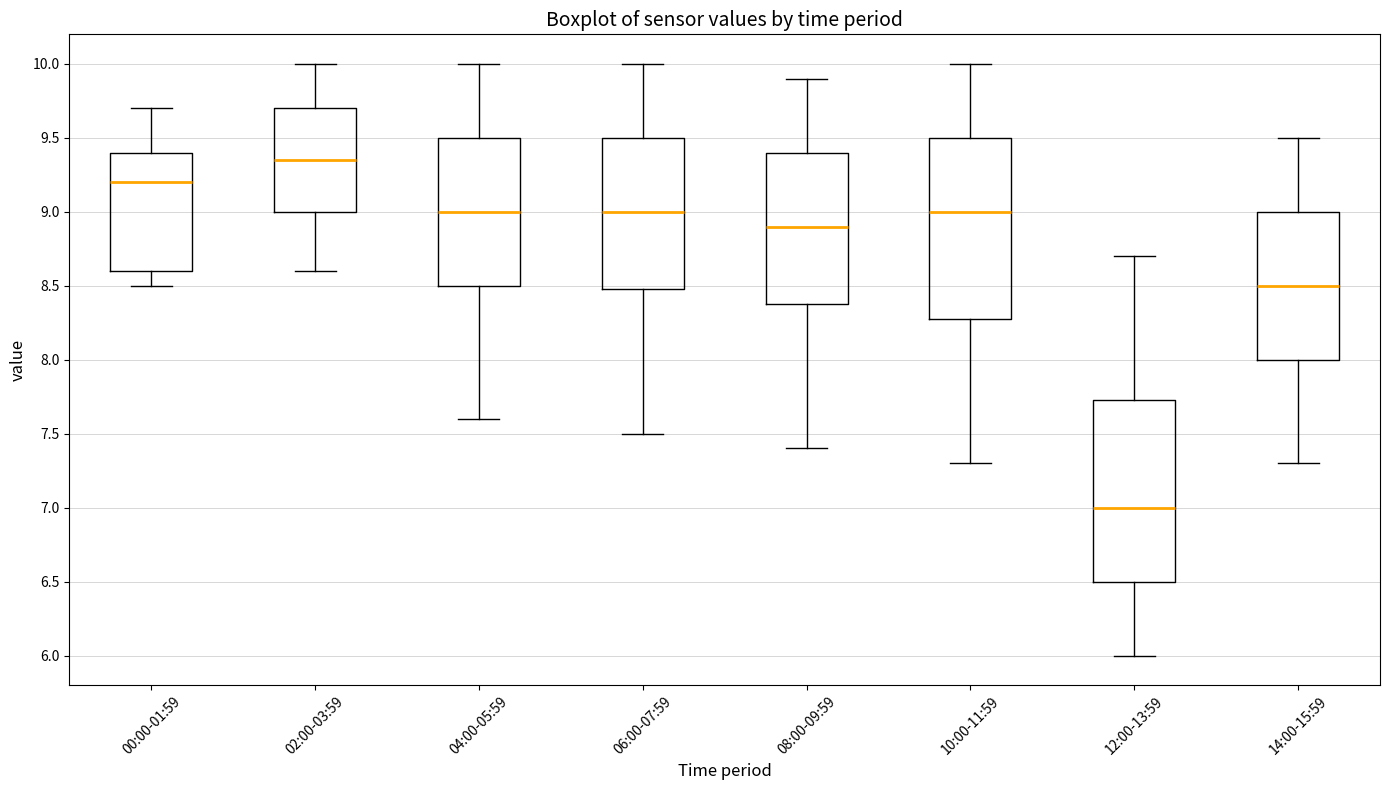

Reading left to right, transcribe this box plot: for each box, give where its median line is, the range the box spans, and where its two whiskers end, as read against the y-axis. The values are not printed on the chart, so give them approximately, as read against the axis.

00:00-01:59: median 9.20, box 8.60 to 9.40, whiskers 8.50 to 9.70
02:00-03:59: median 9.35, box 9.00 to 9.70, whiskers 8.60 to 10.00
04:00-05:59: median 9.00, box 8.50 to 9.50, whiskers 7.60 to 10.00
06:00-07:59: median 9.00, box 8.50 to 9.50, whiskers 7.50 to 10.00
08:00-09:59: median 8.90, box 8.40 to 9.40, whiskers 7.40 to 9.90
10:00-11:59: median 9.00, box 8.30 to 9.50, whiskers 7.30 to 10.00
12:00-13:59: median 7.00, box 6.50 to 7.75, whiskers 6.00 to 8.70
14:00-15:59: median 8.50, box 8.00 to 9.00, whiskers 7.30 to 9.50